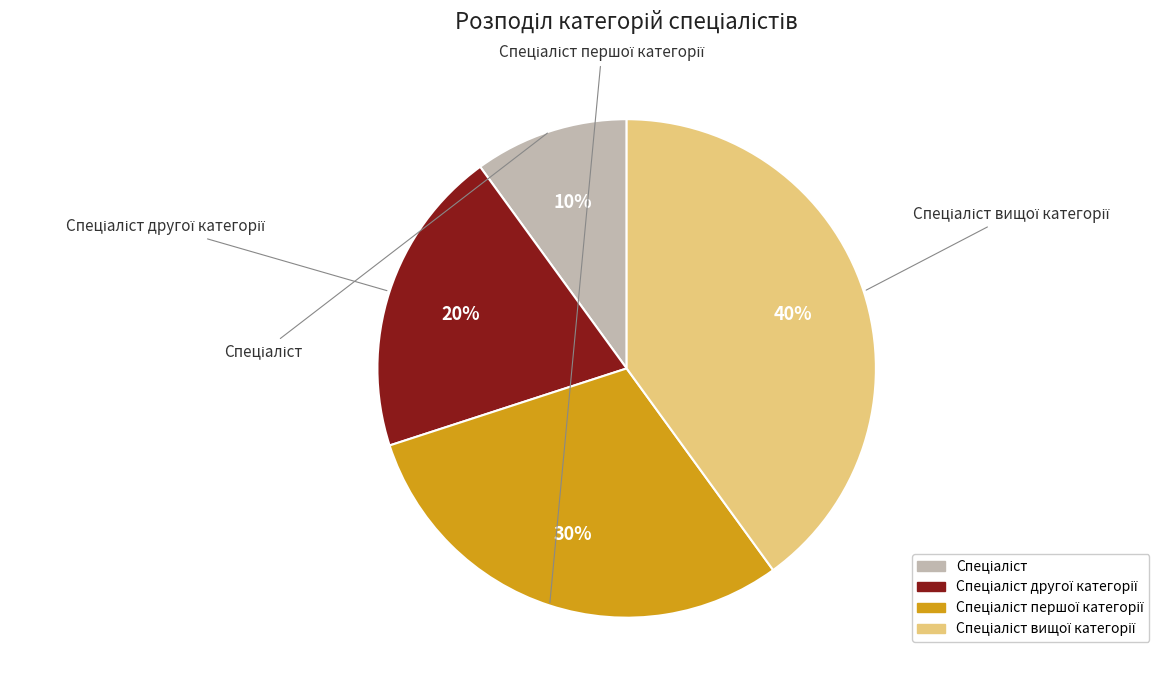

Combined, what portion of the pie is Спеціаліст першої категорії and Спеціаліст вищої категорії?

70.0%